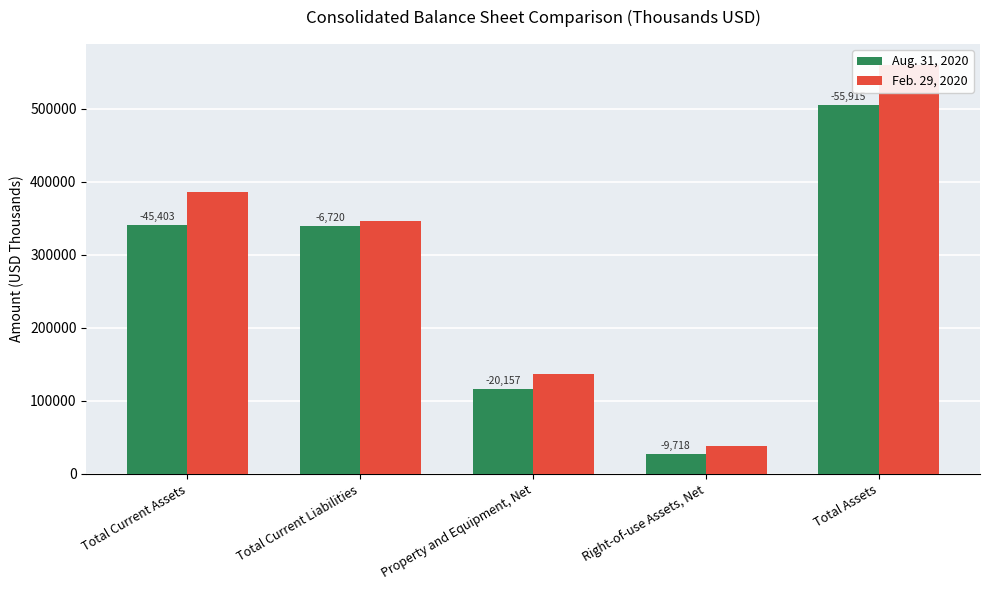

Where is Aug. 31, 2020 nearest to the value 266031?

Total Current Liabilities